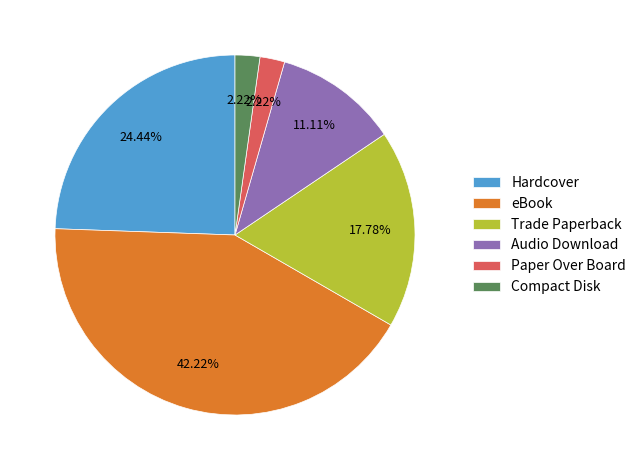

Does any single category account for the majority?

No